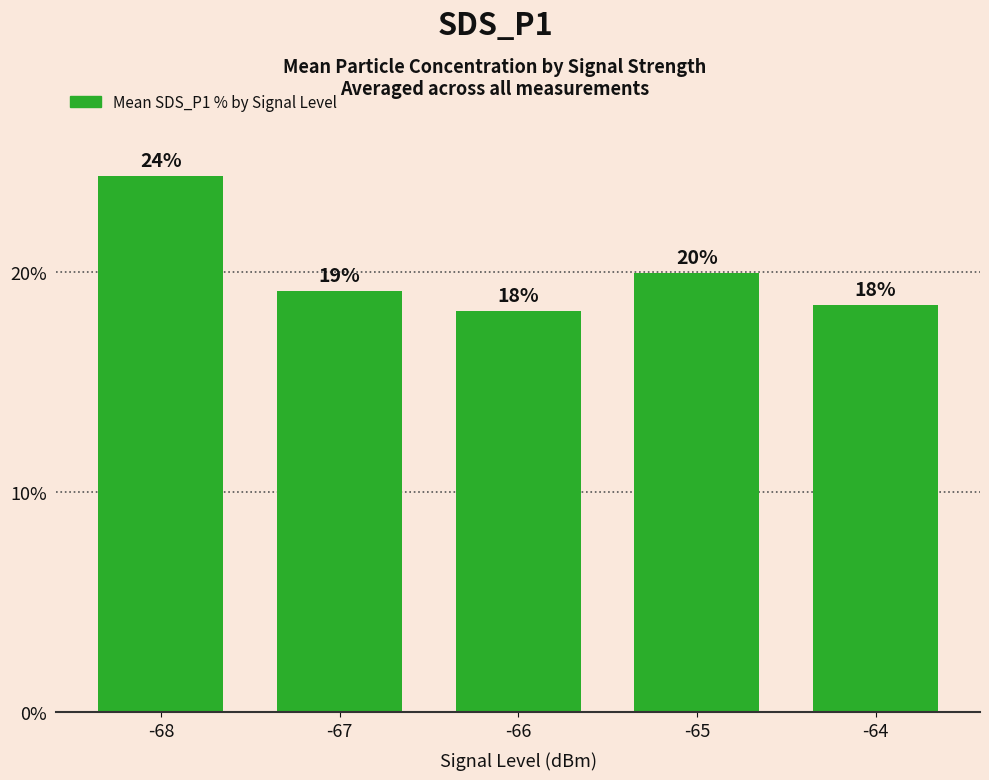

The value at -65 is 8.3. True or false?

False